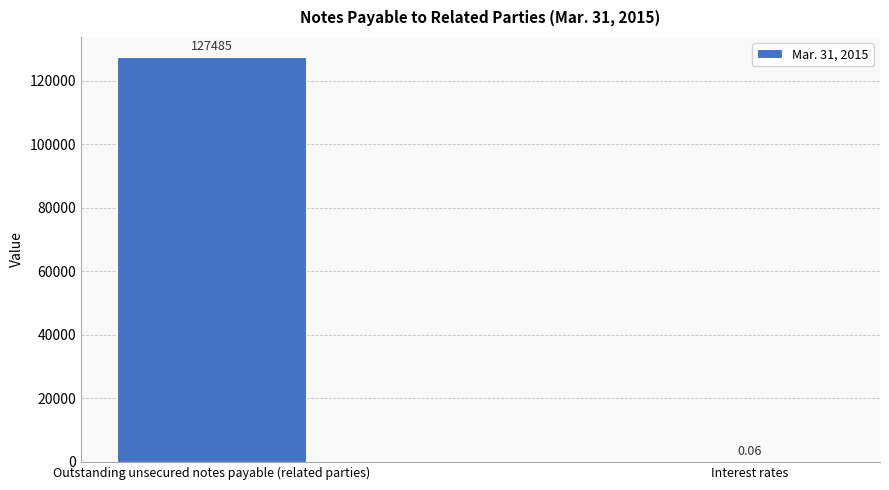

How many data points does each series have?

2